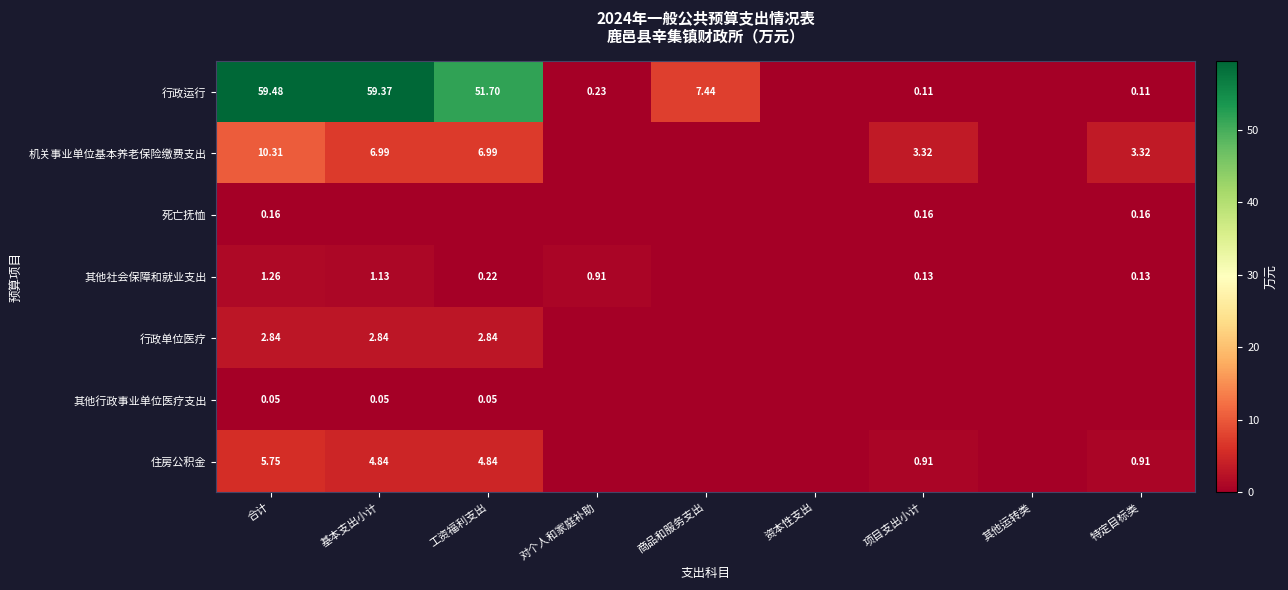

At how many categories does at least one series exceed 3?

6